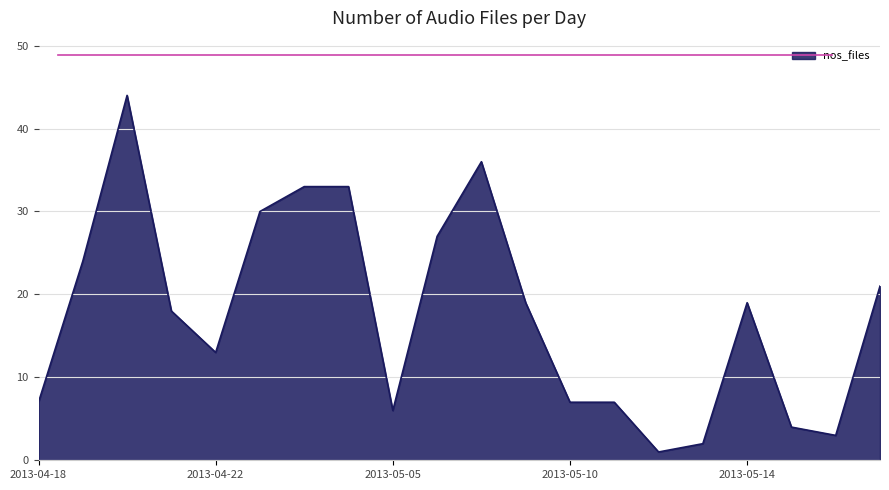

What is the greatest value displayed?

44